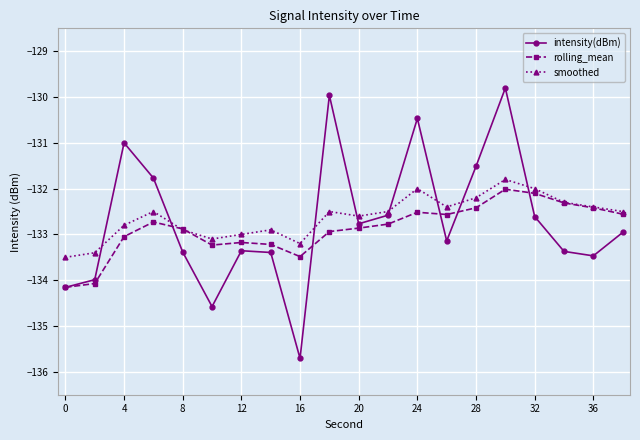

Which series ends up on top after the final intersection of intensity(dBm) and rolling_mean?

rolling_mean